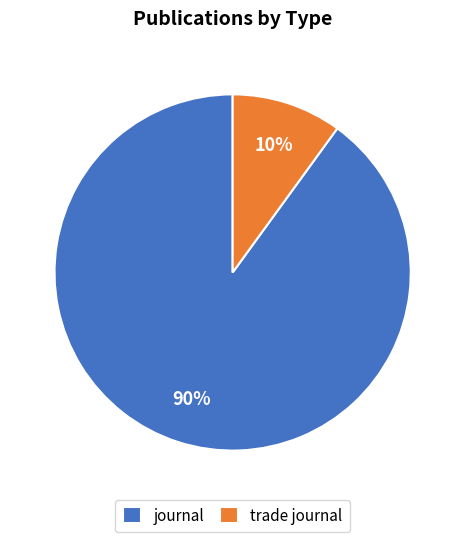

To the nearest percent, what percentage of the pie is trade journal?

10%